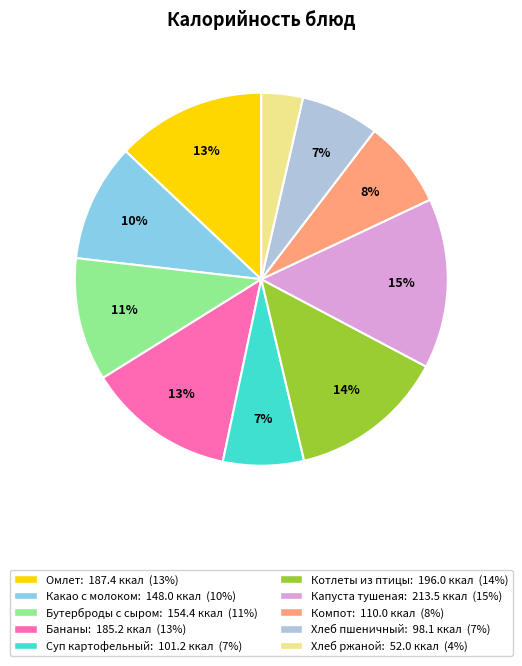

Is there a majority slice in this chart?

No